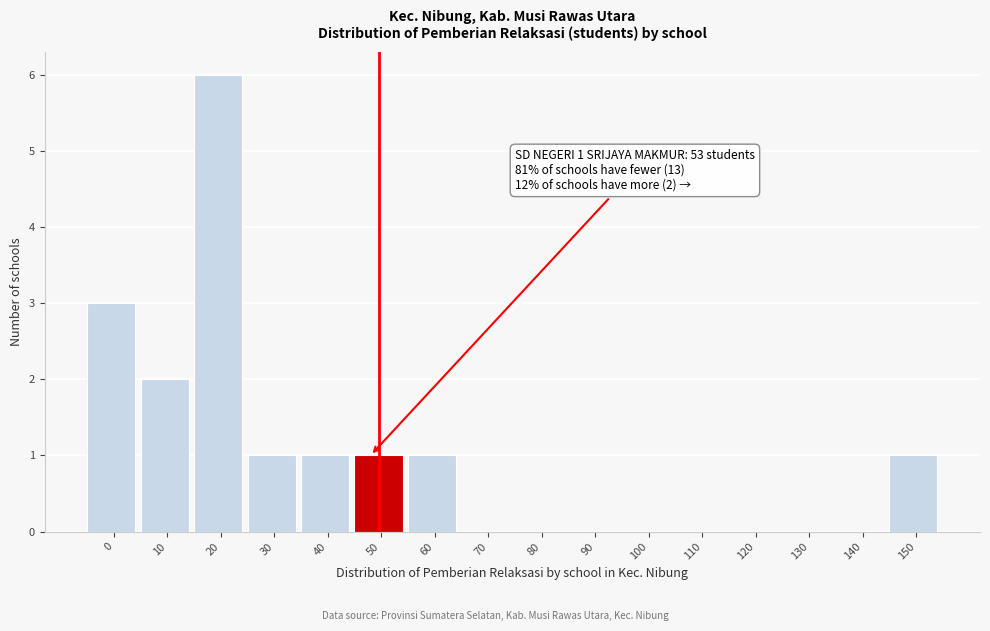

Reading left to right, transcribe all the data shown in this chart.

0=3	10=2	20=6	30=1	40=1	50=1	60=1	70=0	80=0	90=0	100=0	110=0	120=0	130=0	140=0	150=1